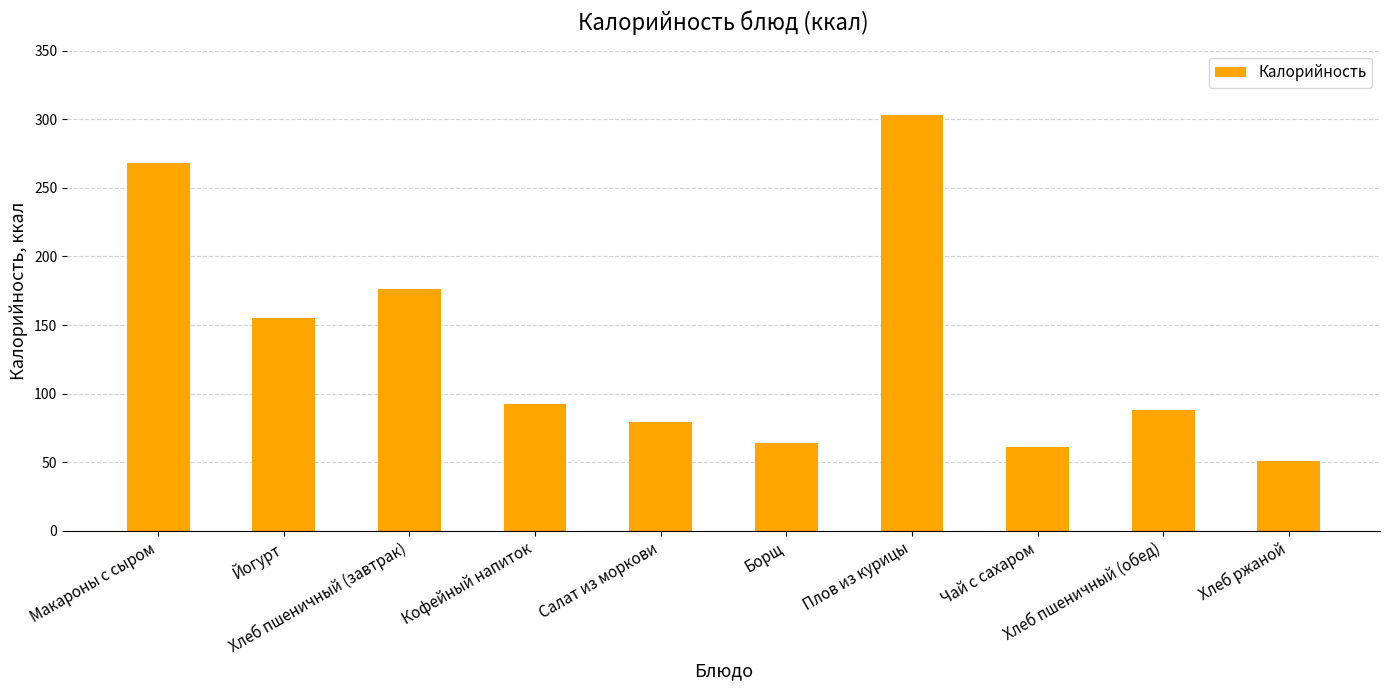

What is the difference between the maximum and minimum values?

252.0